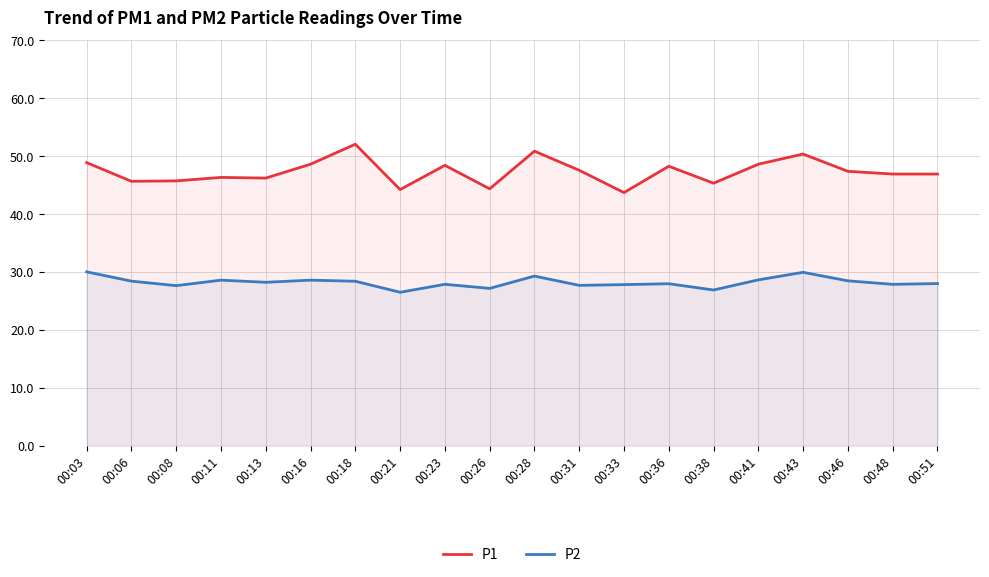

At how many categories does at least one series exceed 28?

20